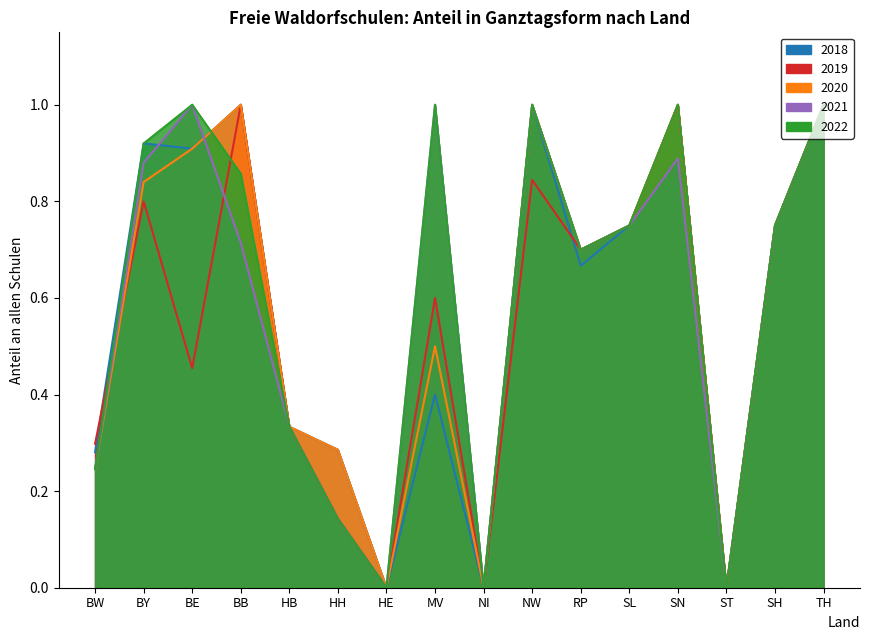

Between BE and HH, which series saw the biggest shift?

2021